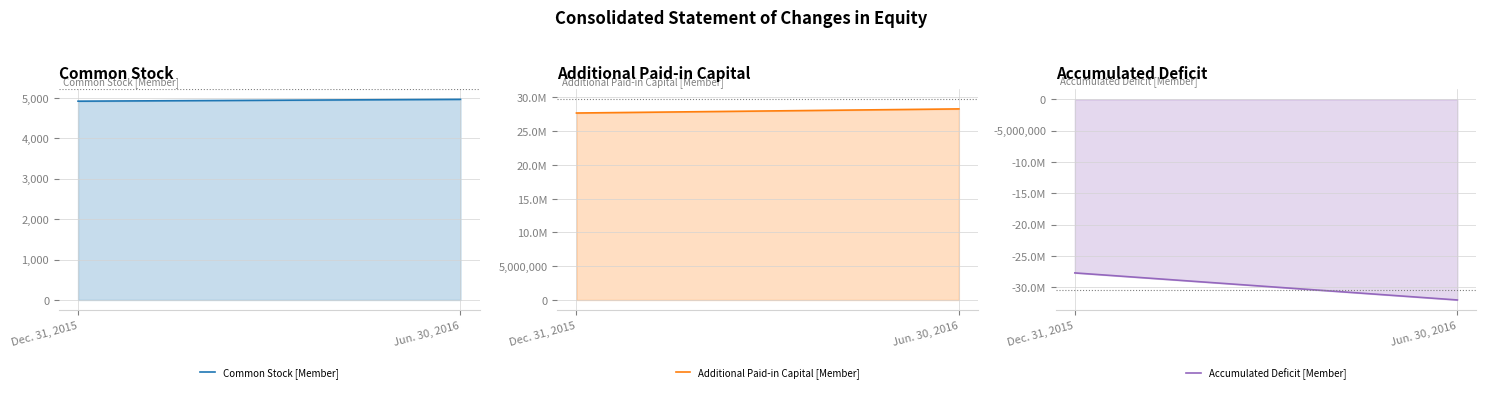

Rank the series by their maximum value, from highest to lowest.

Additional Paid-in Capital [Member], Common Stock [Member], Accumulated Deficit [Member]